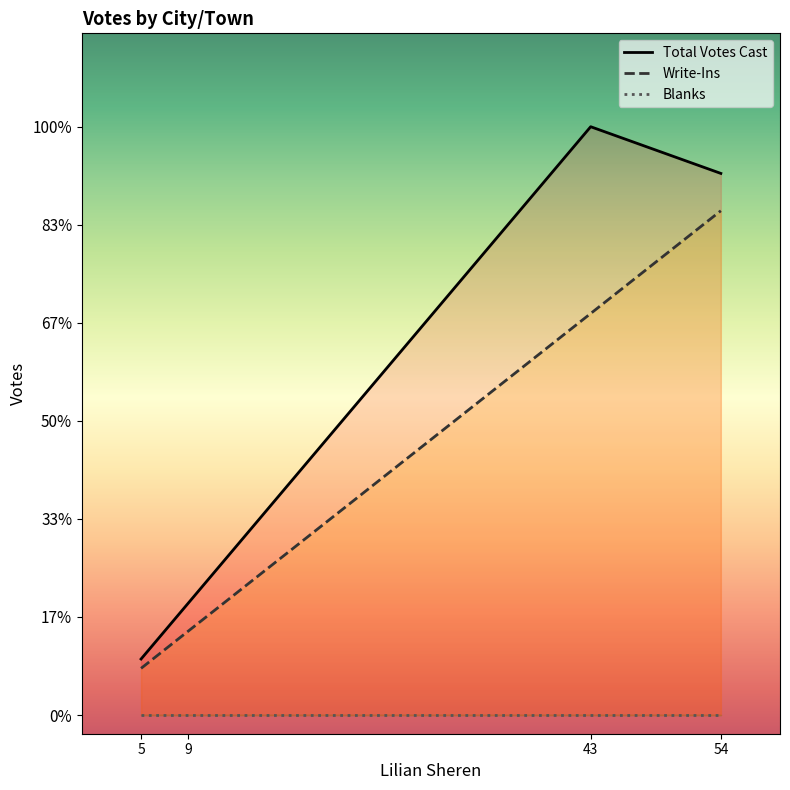

What is the difference between the maximum and minimum values in the Total Votes Cast series?

57